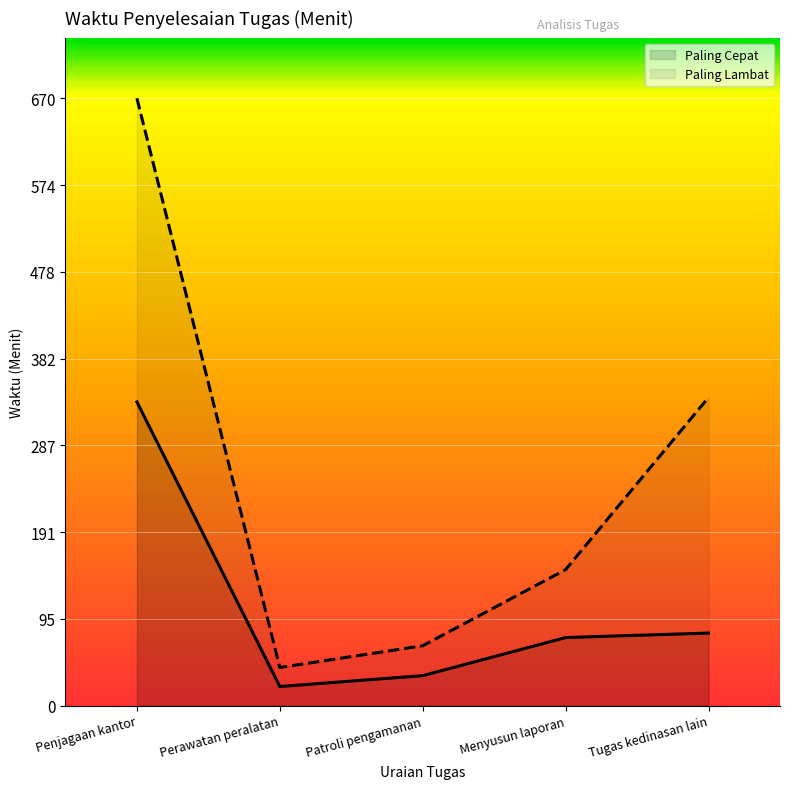

What is the maximum value shown in the chart?

670